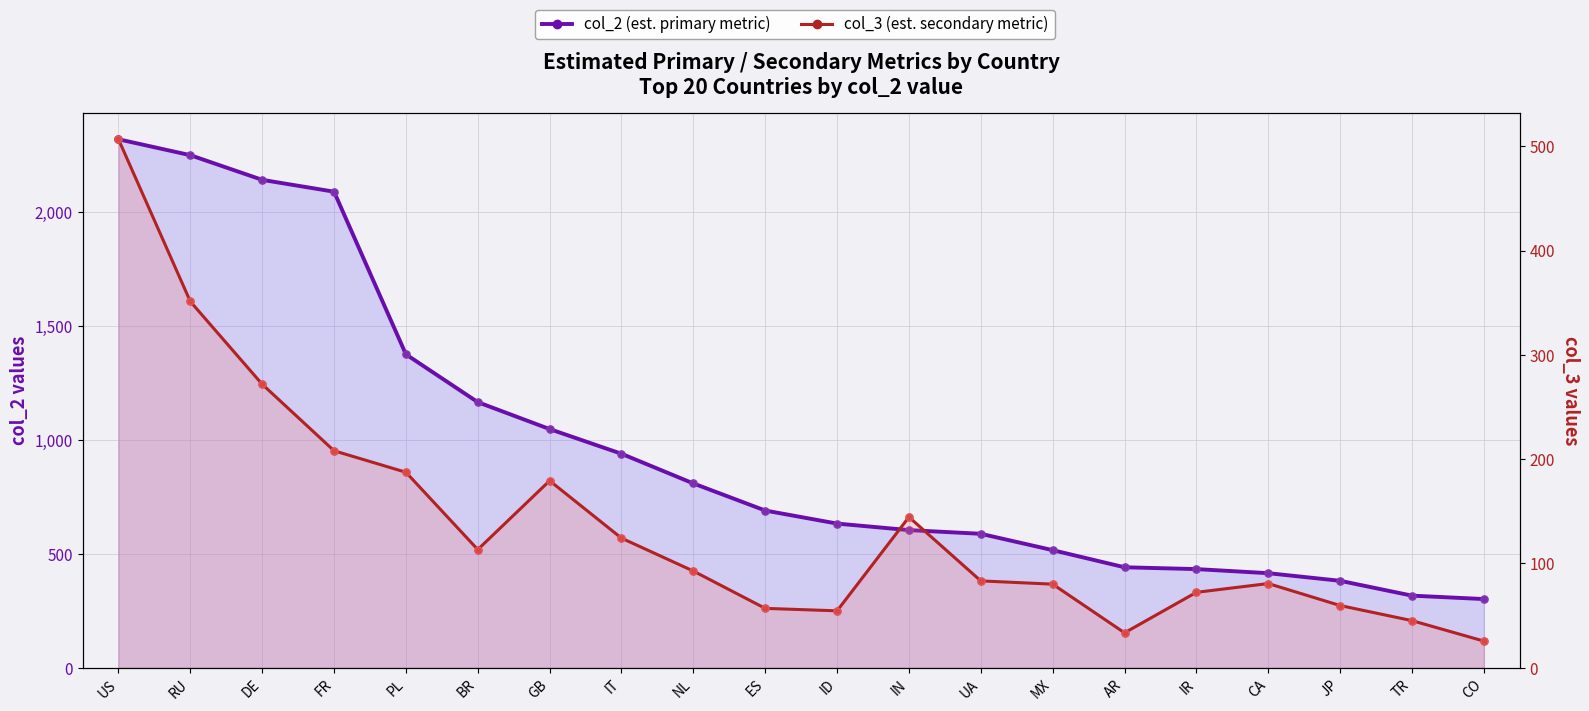

At which category is the sum across all series the highest?

US